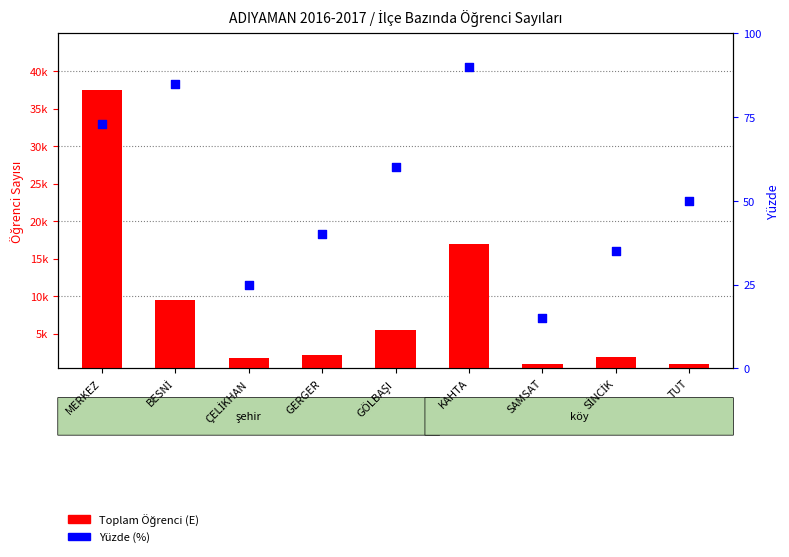

At which category is the sum across all series the highest?

MERKEZ